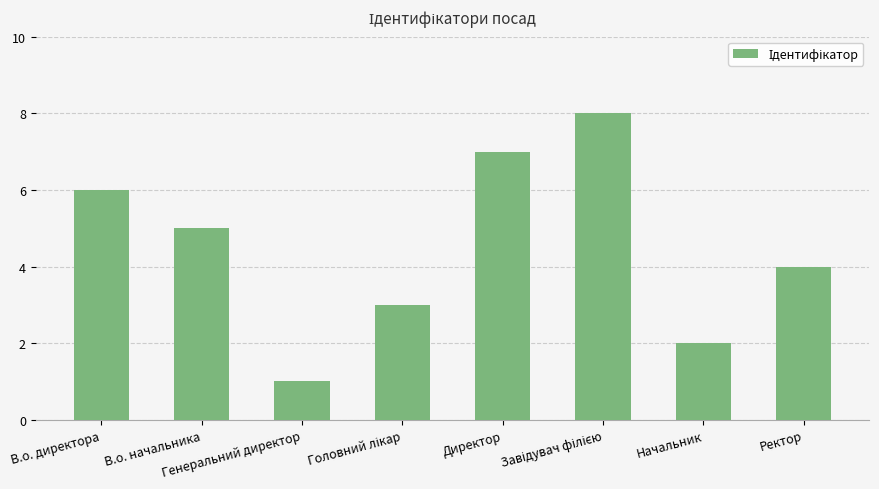

Are the bars horizontal?

No